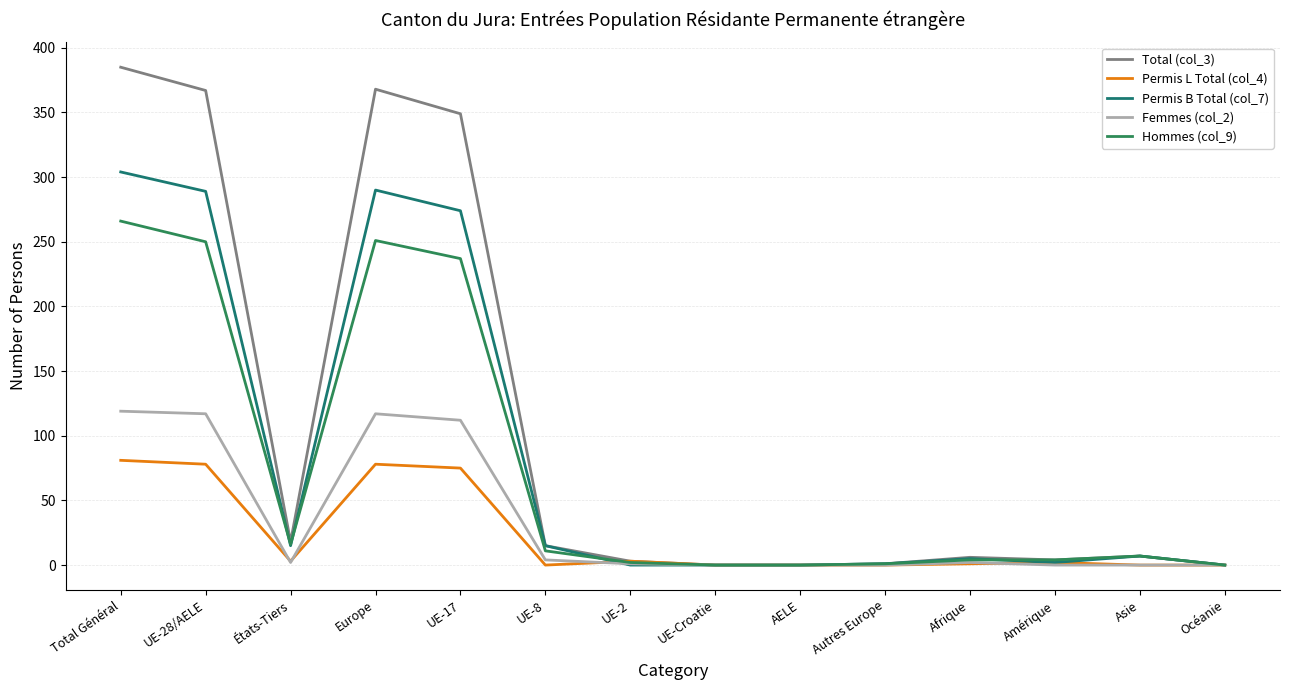

Where is the first local minimum for Femmes (col_2)?

États-Tiers